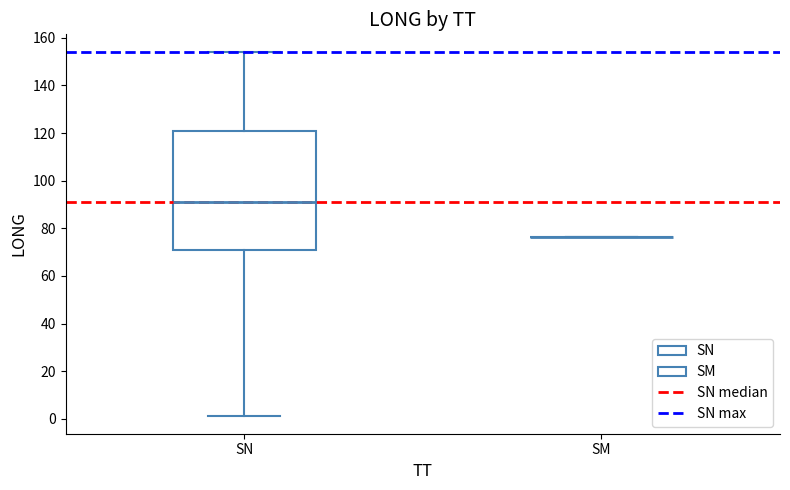

Reading left to right, transcribe this box plot: for each box, give where its median line is, the range the box spans, and where its two whiskers end, as read against the y-axis. The values are not printed on the chart, so give them approximately, as read against the axis.

SN: median 92, box 70 to 120, whiskers 2 to 154
SM: box collapsed to a line at 76, whiskers 76 to 76